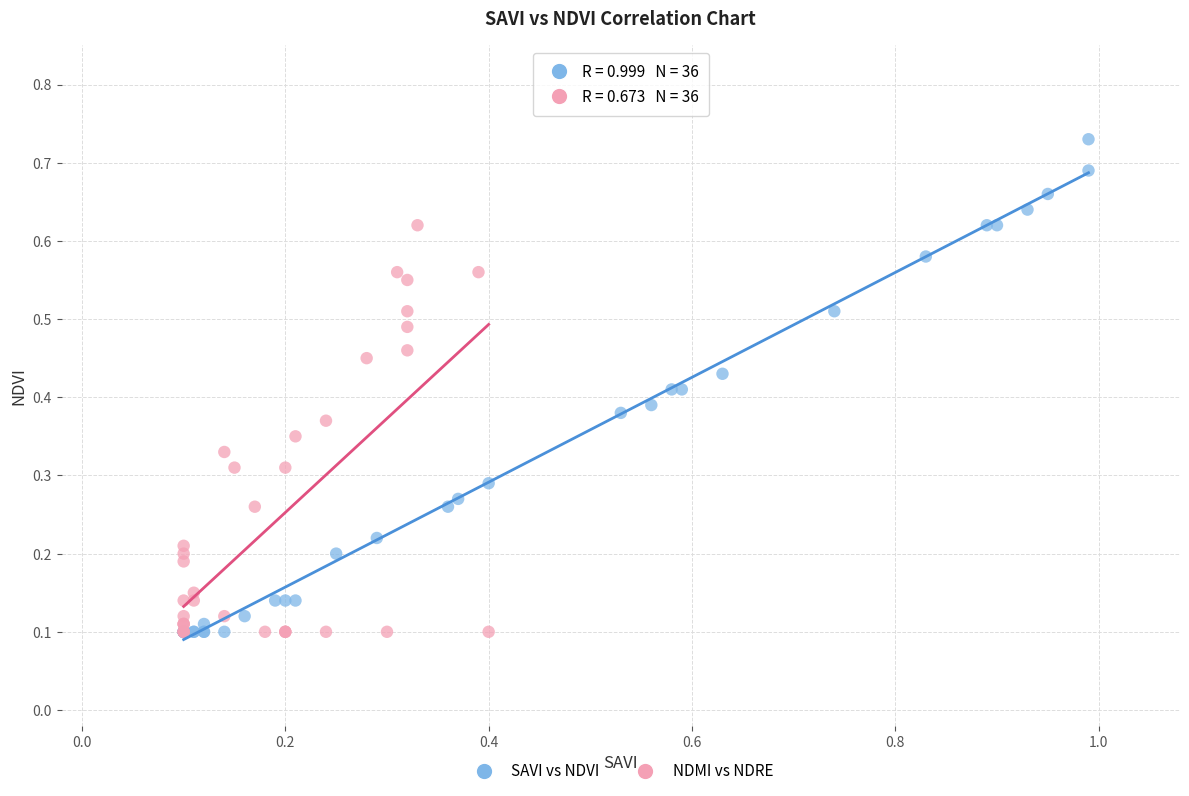

Which series contains the highest Y value?

SAVI vs NDVI